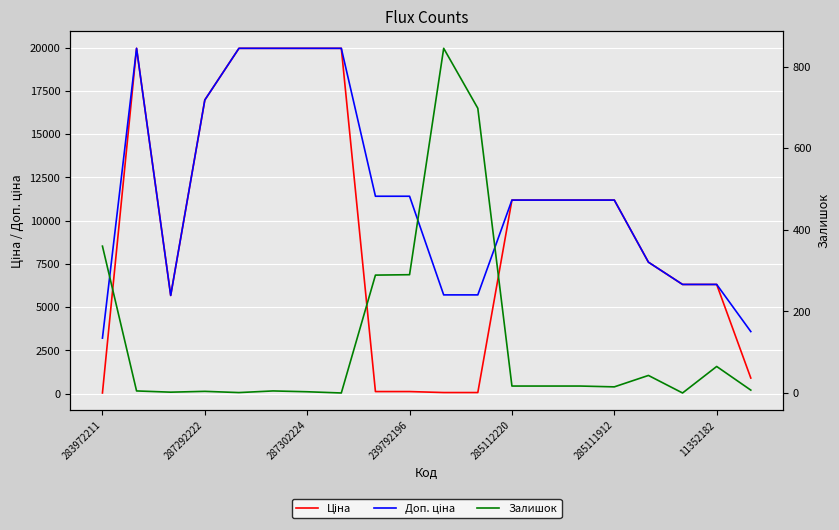

At which label is Залишок closest to 422?

283972211